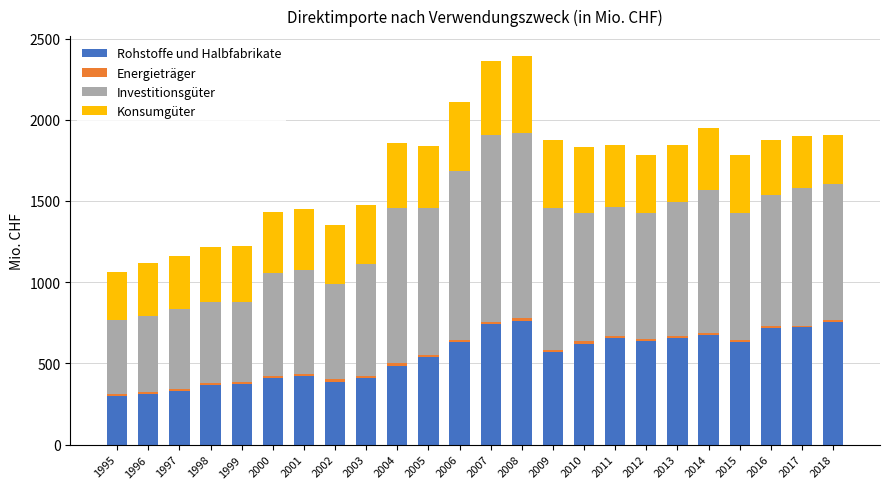

What is the lowest value of the Rohstoffe und Halbfabrikate series?

298